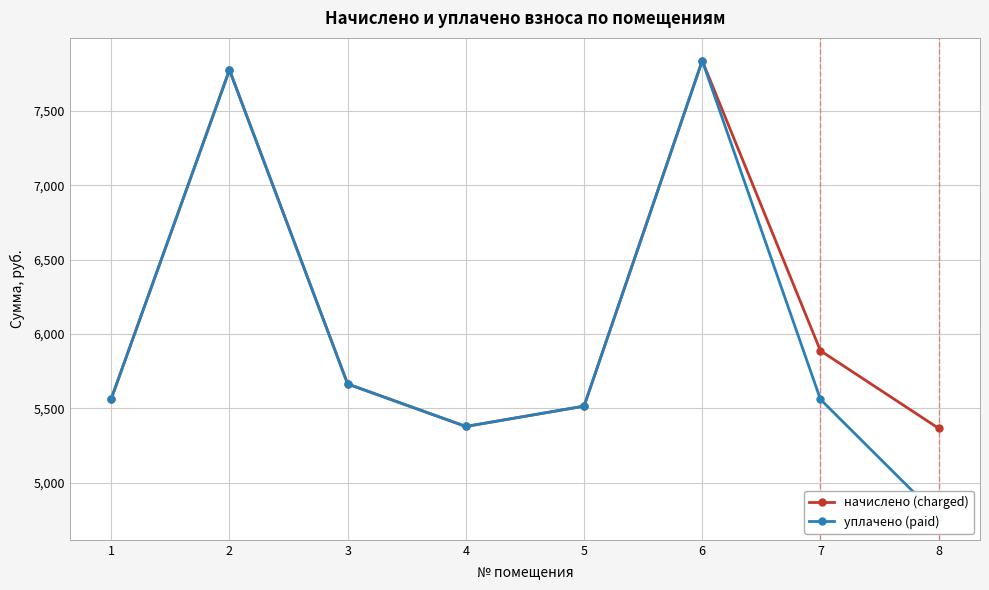

Does the chart display data point markers on the line(s)?

Yes